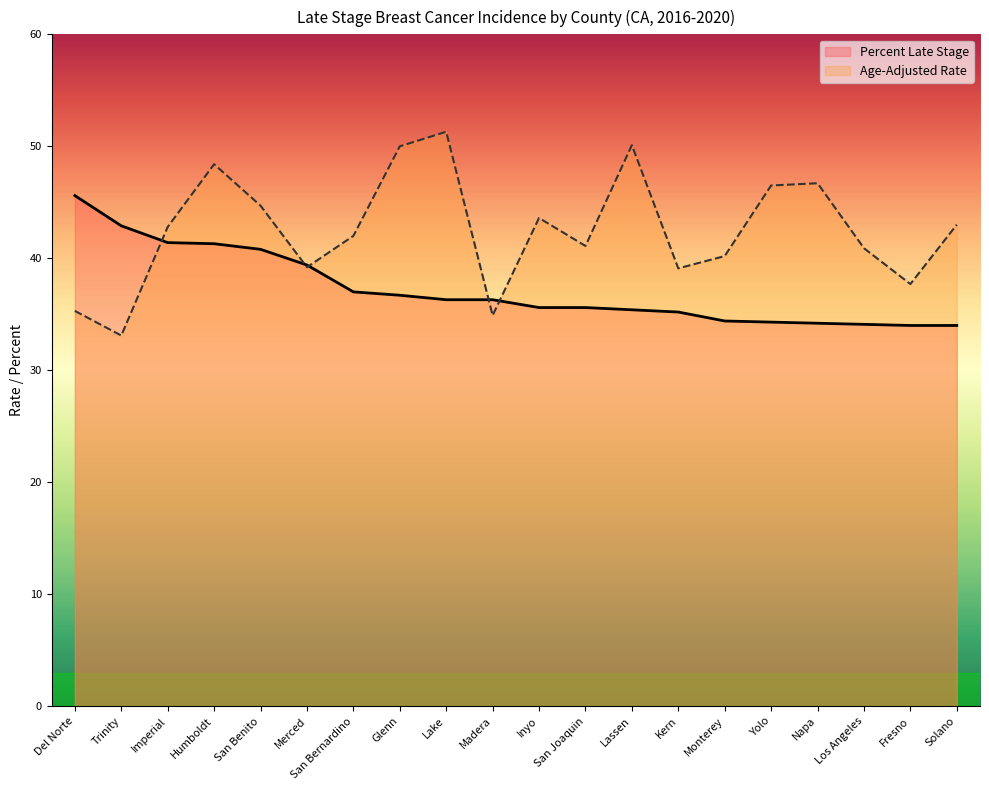

In Age-Adjusted Rate, how many points are higher than both neighbors (excluding endpoints)?

5